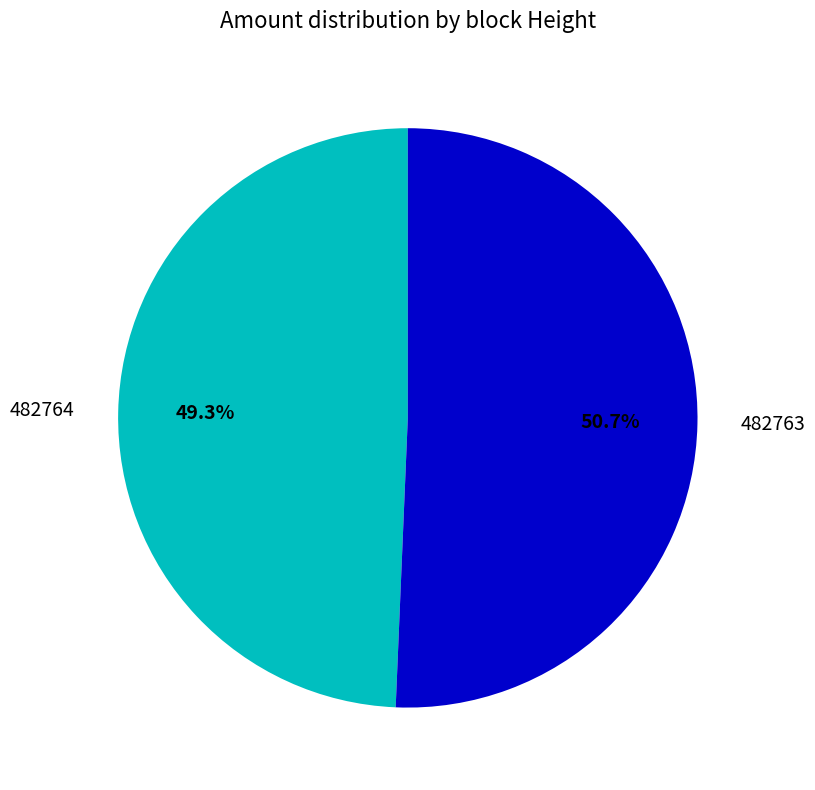

Is it true that 482764 is 49% of the pie?

True